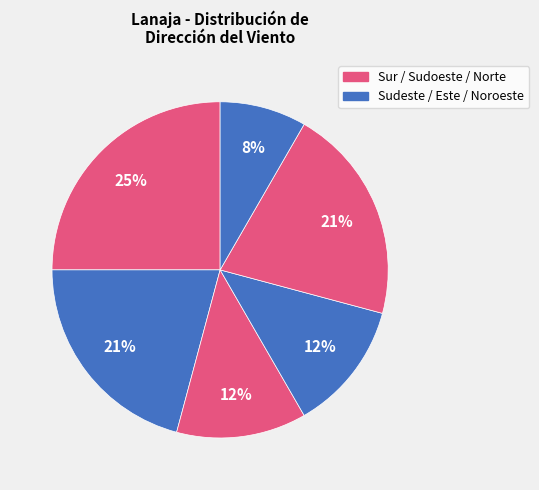

Rank the categories by value from lowest to highest.

Noroeste, Sudoeste, Este, Sudeste, Norte, Sur